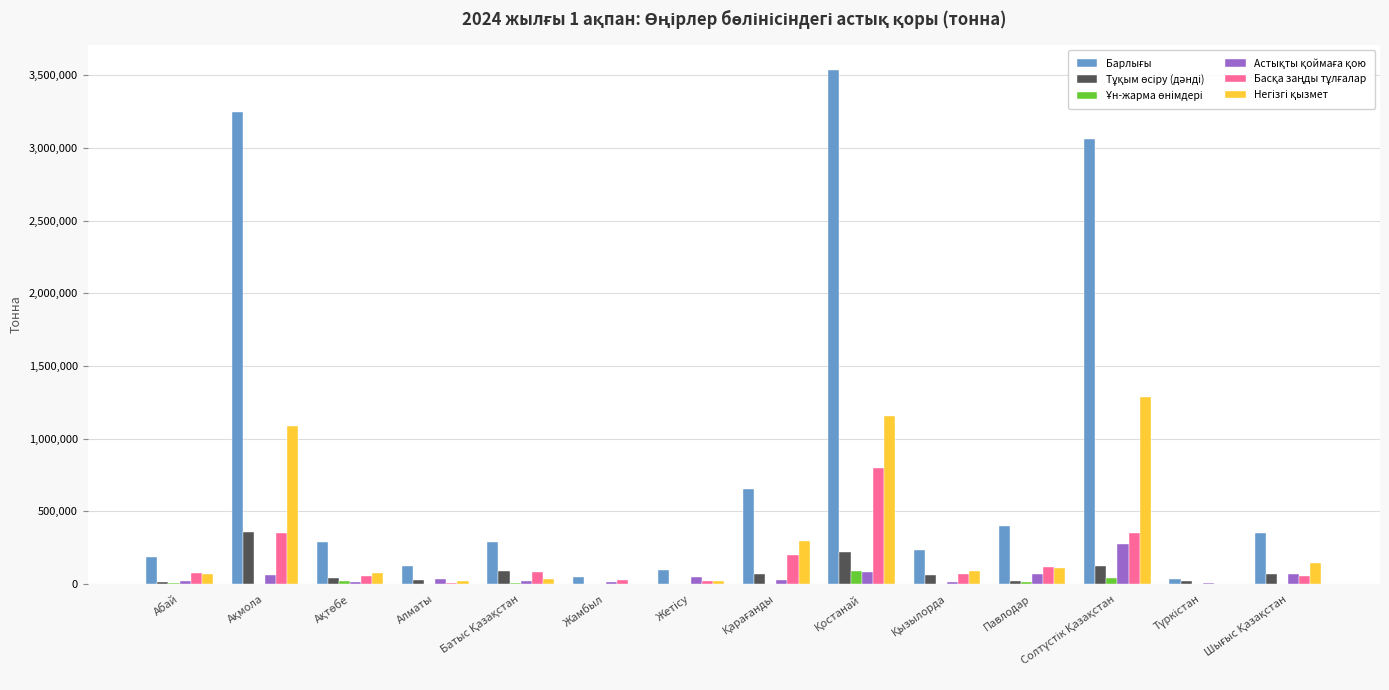

Reading right to left, what are all the values shown in this chart?

Барлығы: Шығыс Қазақстан=353958.7	Түркістан=37250.6	Солтүстік Қазақстан=3062350.9	Павлодар=401257.9	Қызылорда=236324.2	Қостанай=3533102.0	Қарағанды=653224.1	Жетісу=95204.4	Жамбыл=46280.5	Батыс Қазақстан=293023.5	Алматы=125418.1	Ақтөбе=288038.8	Ақмола=3245856.2	Абай=187592.0
Тұқым өсіру (дәнді): Шығыс Қазақстан=68494.2	Түркістан=23969.7	Солтүстік Қазақстан=122660.8	Павлодар=23405.8	Қызылорда=60488.6	Қостанай=222673.8	Қарағанды=71392.7	Жетісу=0.0	Жамбыл=4185.3	Батыс Қазақстан=92587.0	Алматы=25384.9	Ақтөбе=39792.2	Ақмола=360826.3	Абай=18420.0
Ұн-жарма өнімдері: Шығыс Қазақстан=96.1	Түркістан=0.0	Солтүстік Қазақстан=44235.9	Павлодар=12037.9	Қызылорда=0.0	Қостанай=87526.0	Қарағанды=1519.8	Жетісу=3241.5	Жамбыл=0.0	Батыс Қазақстан=4702.9	Алматы=0.0	Ақтөбе=22459.6	Ақмола=3328.0	Абай=6358.0
Астықты қоймаға қою: Шығыс Қазақстан=67160.5	Түркістан=6712.4	Солтүстік Қазақстан=279250.0	Павлодар=73418.3	Қызылорда=11750.2	Қостанай=84665.6	Қарағанды=29452.7	Жетісу=51724.8	Жамбыл=13248.7	Батыс Қазақстан=19965.3	Алматы=32670.3	Ақтөбе=17596.8	Ақмола=63997.4	Абай=19579.9
Басқа заңды тұлғалар: Шығыс Қазақстан=55672.5	Түркістан=2219.5	Солтүстік Қазақстан=353306.0	Павлодар=117719.4	Қызылорда=73173.1	Қостанай=797447.6	Қарағанды=198032.0	Жетісу=21243.6	Жамбыл=27631.5	Батыс Қазақстан=83892.7	Алматы=10686.8	Ақтөбе=54627.4	Ақмола=354105.8	Абай=75714.2
Негізгі қызмет: Шығыс Қазақстан=142216.4	Түркістан=4349.0	Солтүстік Қазақстан=1285503.1	Павлодар=114444.8	Қызылорда=90912.3	Қостанай=1158593.8	Қарағанды=294189.5	Жетісу=18994.5	Жамбыл=1215.0	Батыс Қазақстан=33470.1	Алматы=22409.0	Ақтөбе=78264.0	Ақмола=1087970.7	Абай=67519.9